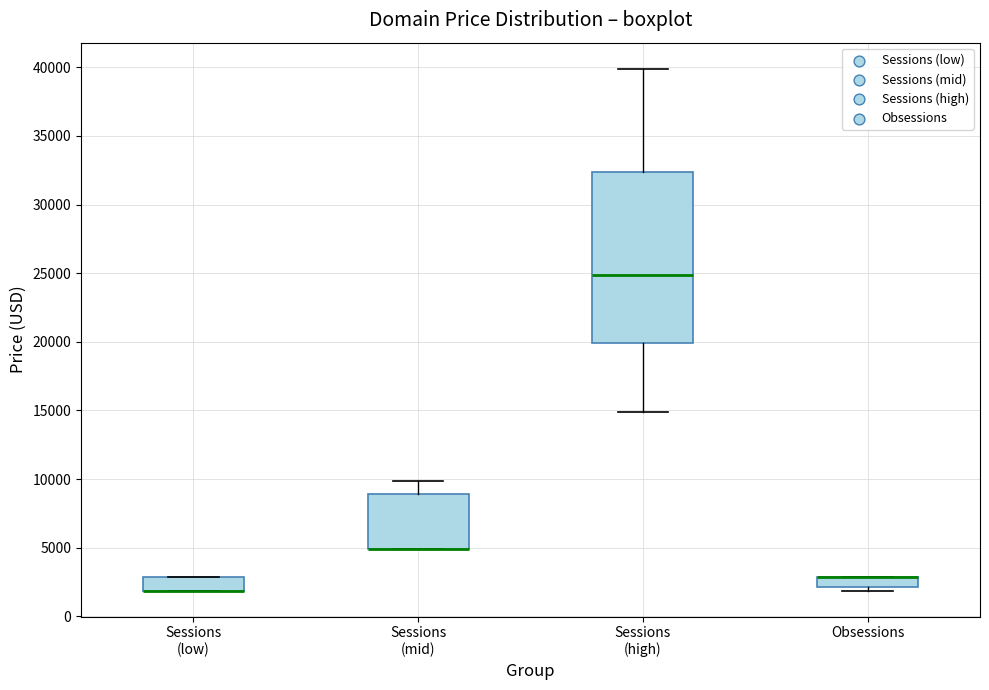

Reading left to right, read every box against the y-axis: the position of its median line, the range the box covers, and the ends of its whiskers. The values are not printed on the chart, so give them approximately, as read against the axis.

Sessions (low): median 2000 (drawn on the box's lower edge), box 2000 to 3000, whiskers 2000 to 3000
Sessions (mid): median 5000 (drawn on the box's lower edge), box 5000 to 9000, whiskers 5000 to 10000
Sessions (high): median 25000, box 20000 to 32500, whiskers 15000 to 40000
Obsessions: median 3000 (drawn on the box's upper edge), box 2000 to 3000, whiskers 2000 (just below the box's lower edge) to 3000